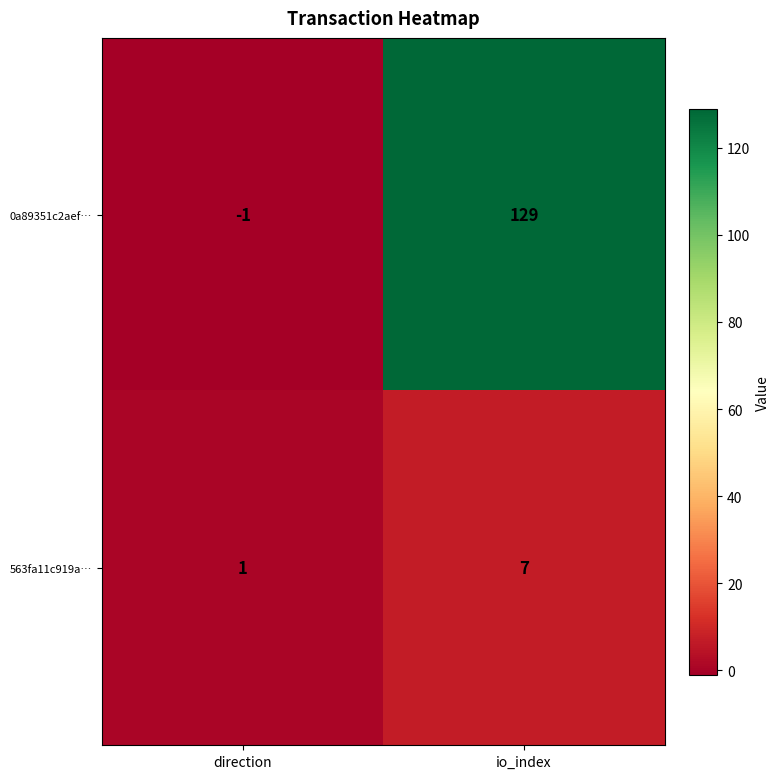

What is the sum of all 563fa11c919a… values?

8